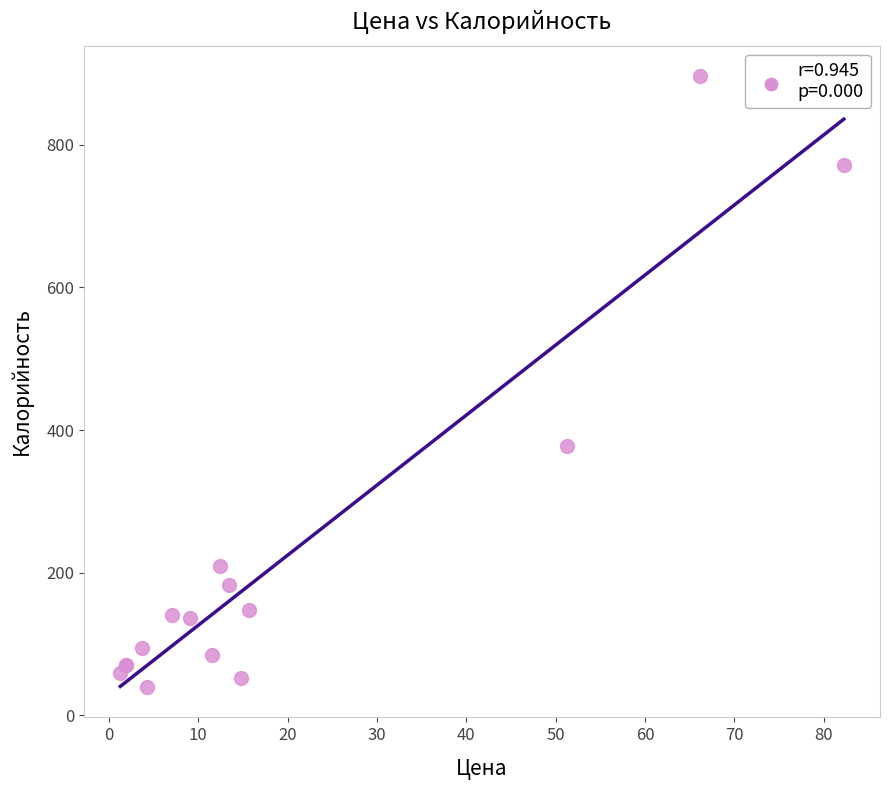

What Y value in the scatter plot is closest to 467?

378.0